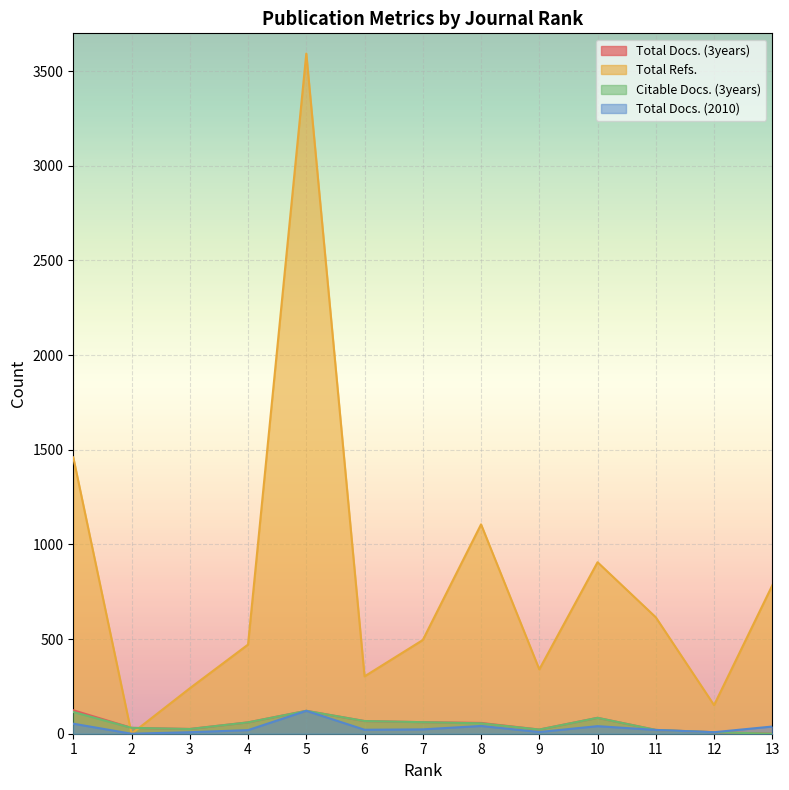

What is the sum of all Citable Docs. (3years) values?

669